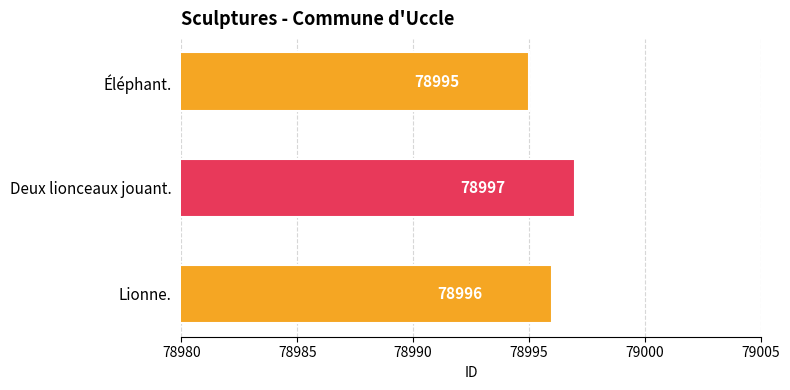

How many bars are there in total?

3